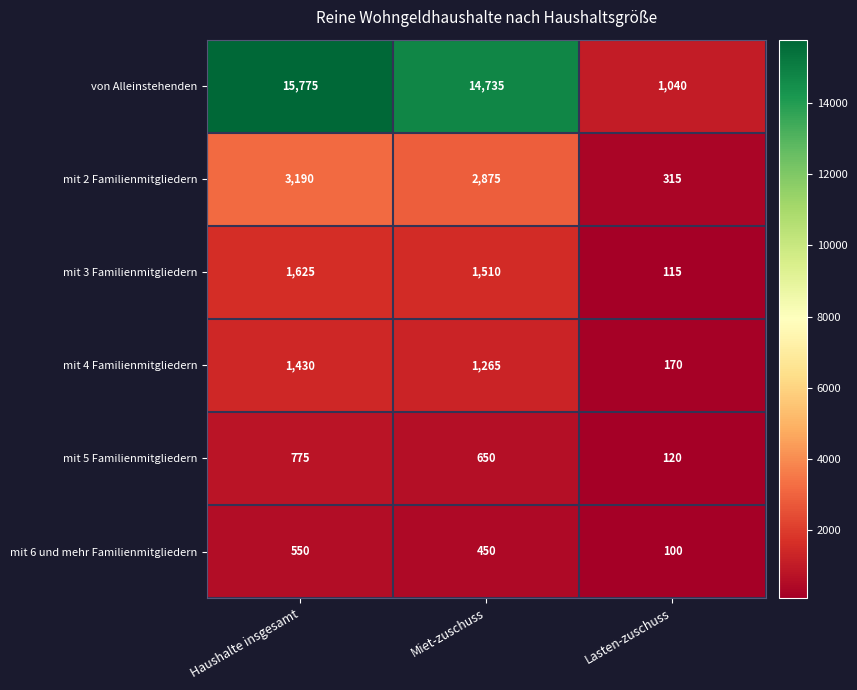

Reading left to right, list all the values displayed in this chart.

von Alleinstehenden: Haushalte insgesamt=15775	Miet-zuschuss=14735	Lasten-zuschuss=1040
mit 2 Familienmitgliedern: Haushalte insgesamt=3190	Miet-zuschuss=2875	Lasten-zuschuss=315
mit 3 Familienmitgliedern: Haushalte insgesamt=1625	Miet-zuschuss=1510	Lasten-zuschuss=115
mit 4 Familienmitgliedern: Haushalte insgesamt=1430	Miet-zuschuss=1265	Lasten-zuschuss=170
mit 5 Familienmitgliedern: Haushalte insgesamt=775	Miet-zuschuss=650	Lasten-zuschuss=120
mit 6 und mehr Familienmitgliedern: Haushalte insgesamt=550	Miet-zuschuss=450	Lasten-zuschuss=100